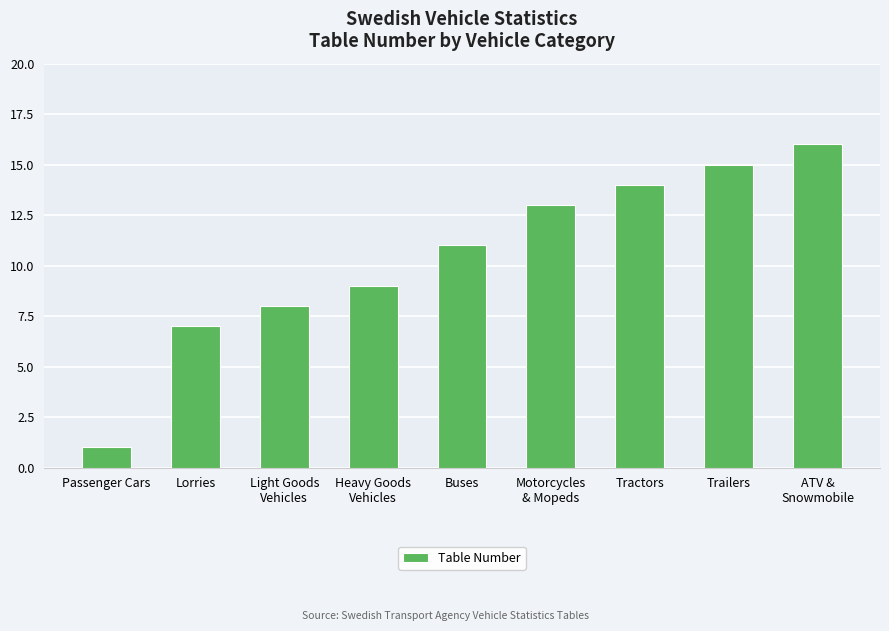

True or false: the data shows 20 at Motorcycles
& Mopeds.

False